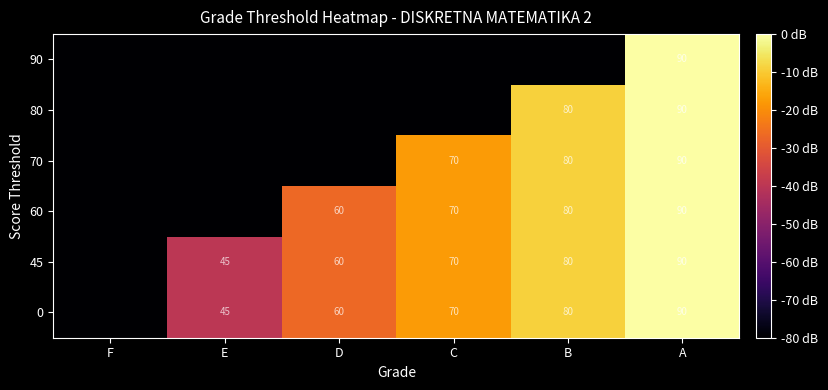

The 0 series shows 79 at D. True or false?

False